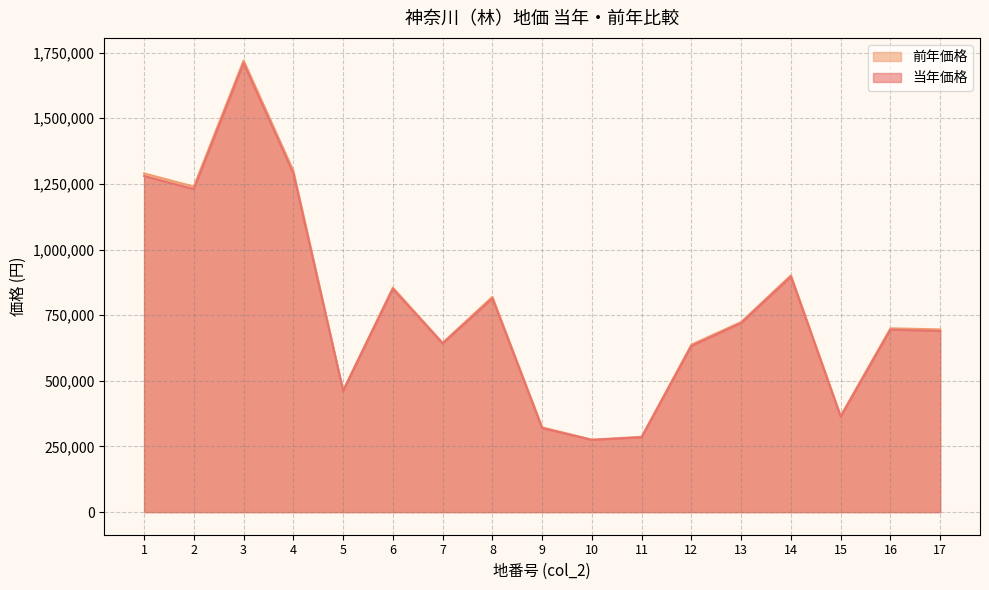

List the labels in order of 前年価格 value, largest first.

3, 4, 1, 2, 14, 6, 8, 13, 16, 17, 7, 12, 5, 15, 9, 11, 10